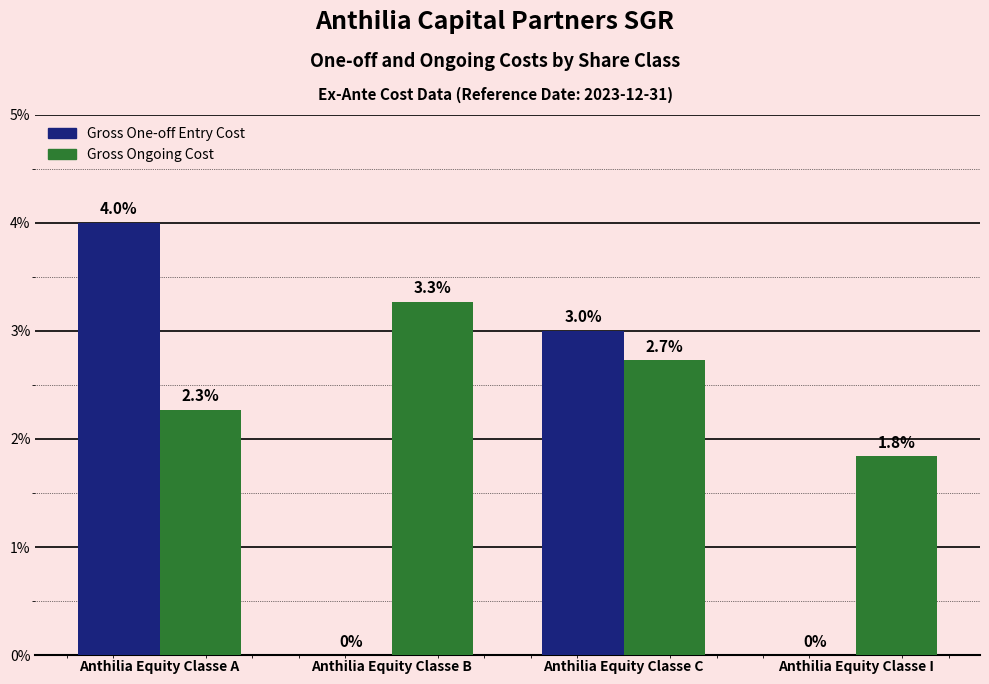

Which series has the largest total across all categories?

Gross Ongoing Cost